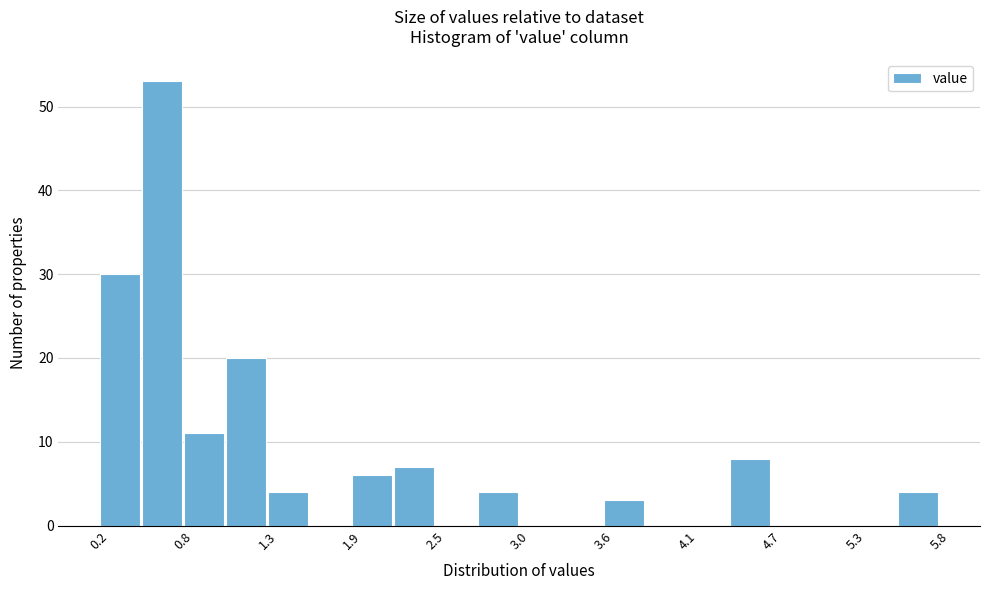

Around what value on the x-axis is the tallest bar? Give the approximate position of its centre, as read against the axis.

0.6